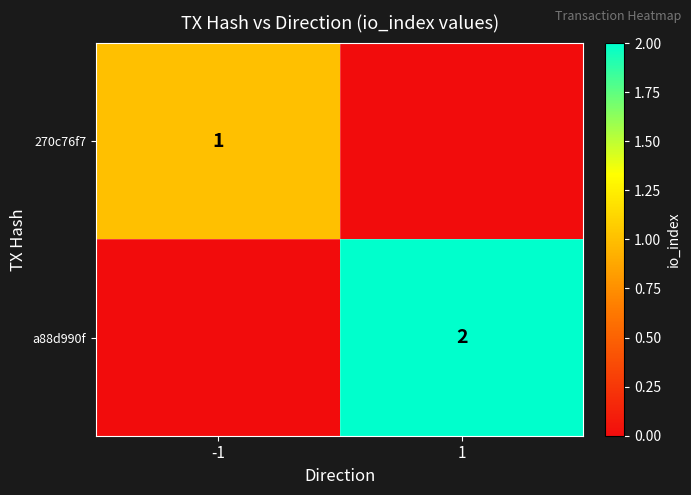

Is the value of a88d990f at 1 greater than the value of 270c76f7 at -1?

Yes